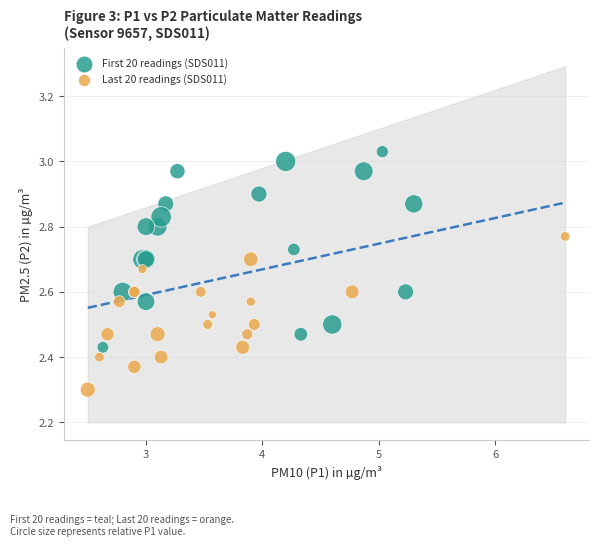

Which series reaches the maximum Y coordinate?

First 20 readings (SDS011)